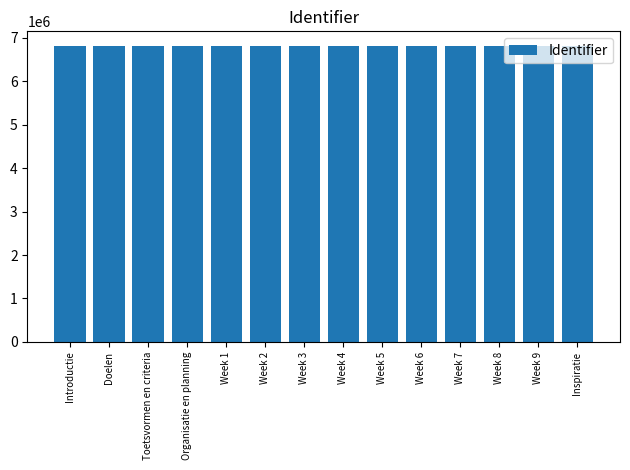

How many bars are there in total?

14